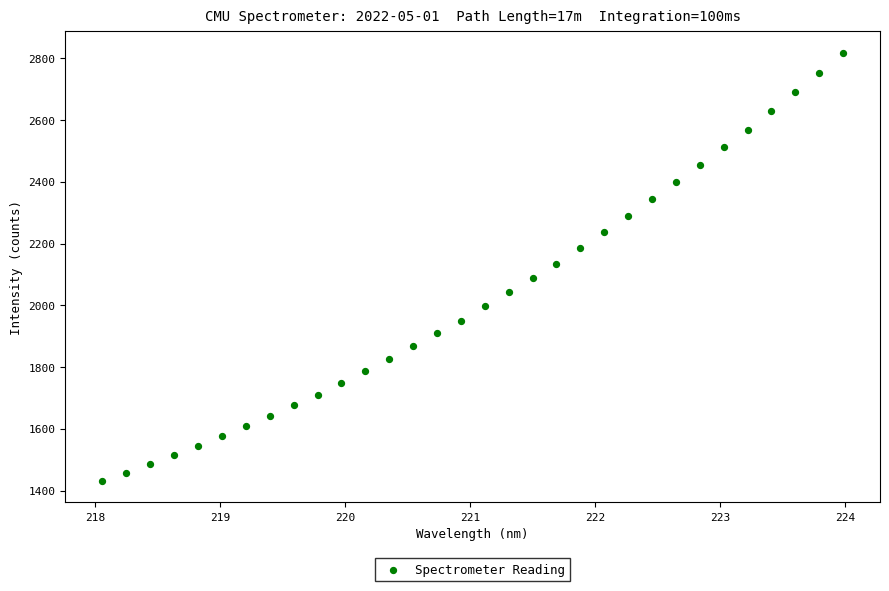

What is the range of Y values (max minus min)?

1386.5